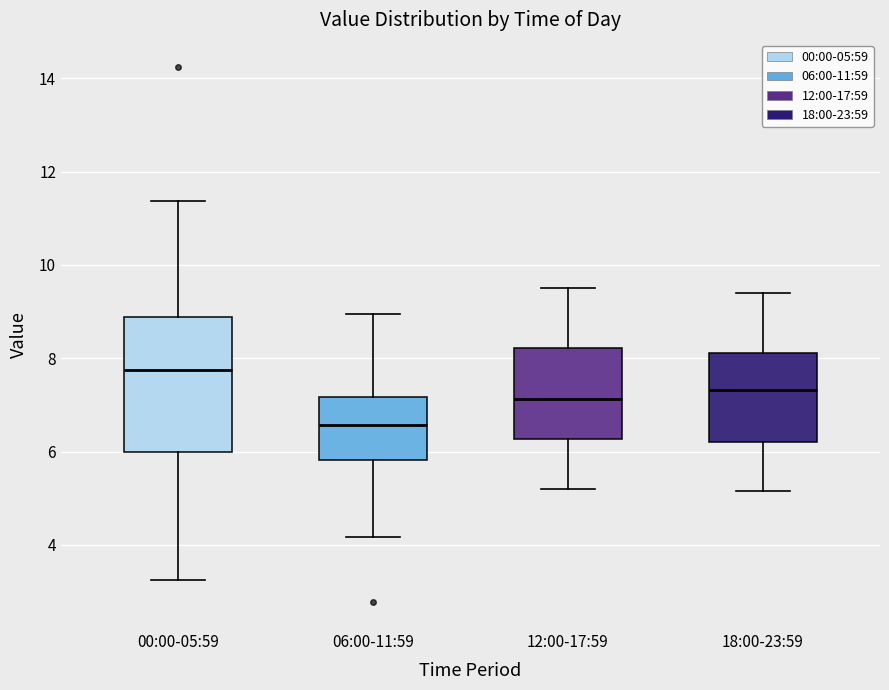

Reading left to right, transcribe this box plot: for each box, give where its median line is, the range the box spans, and where its two whiskers end, as read against the y-axis. The values are not printed on the chart, so give them approximately, as read against the axis.

00:00-05:59: median 7.8, box 6.0 to 8.8, whiskers 3.2 to 11.4
06:00-11:59: median 6.6, box 5.8 to 7.2, whiskers 4.2 to 9.0
12:00-17:59: median 7.2, box 6.2 to 8.2, whiskers 5.2 to 9.6
18:00-23:59: median 7.4, box 6.2 to 8.2, whiskers 5.2 to 9.4